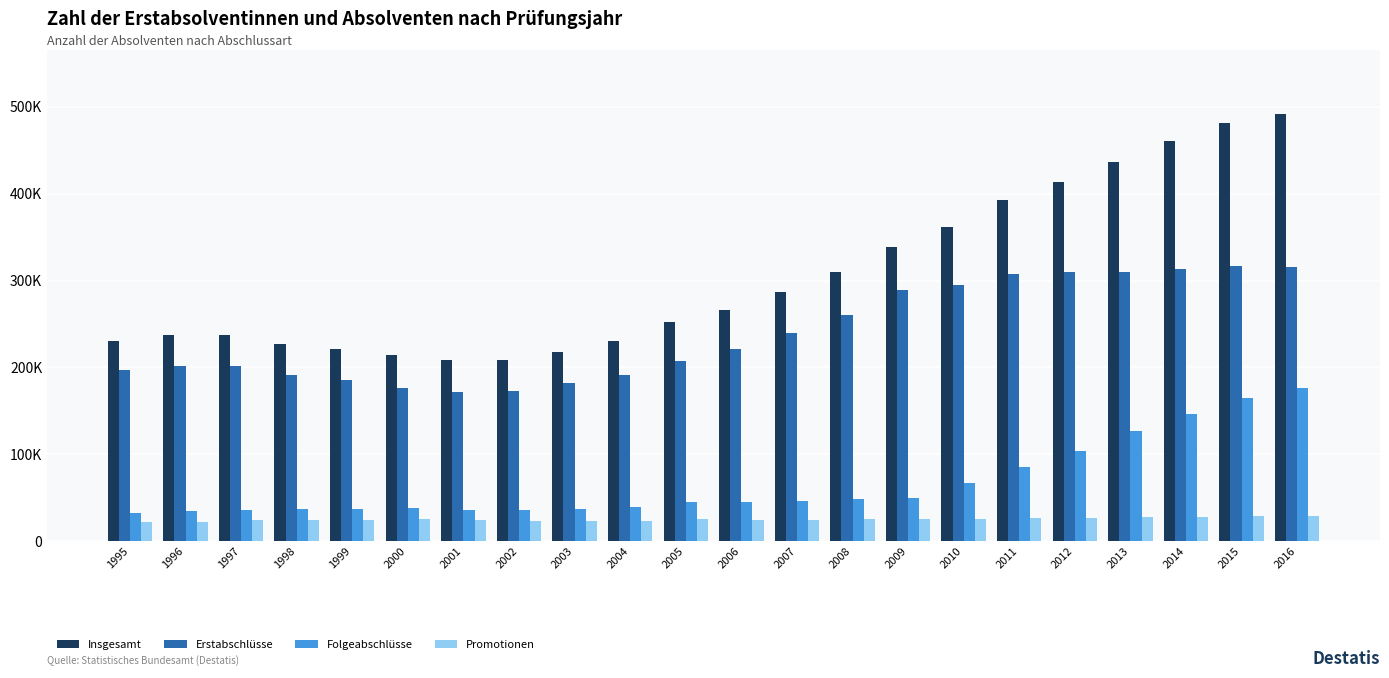

Rank the series by their maximum value, from lowest to highest.

Promotionen, Folgeabschlüsse, Erstabschlüsse, Insgesamt